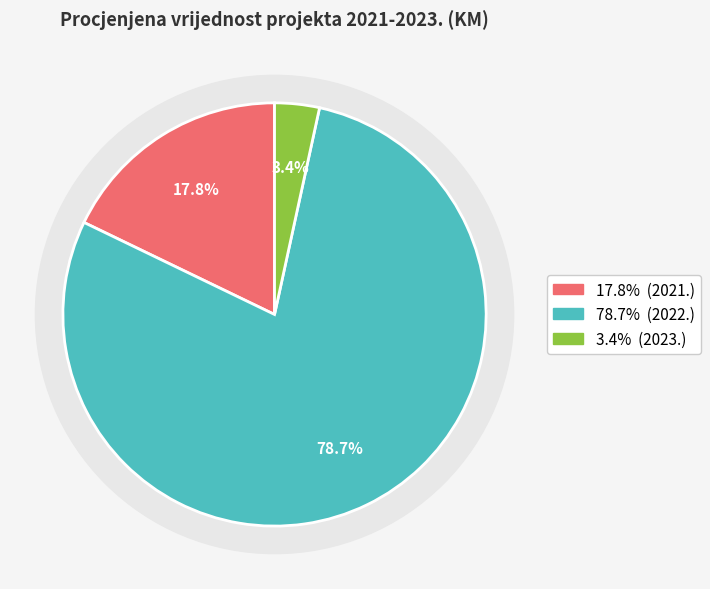

Count the number of slices in the pie.

3